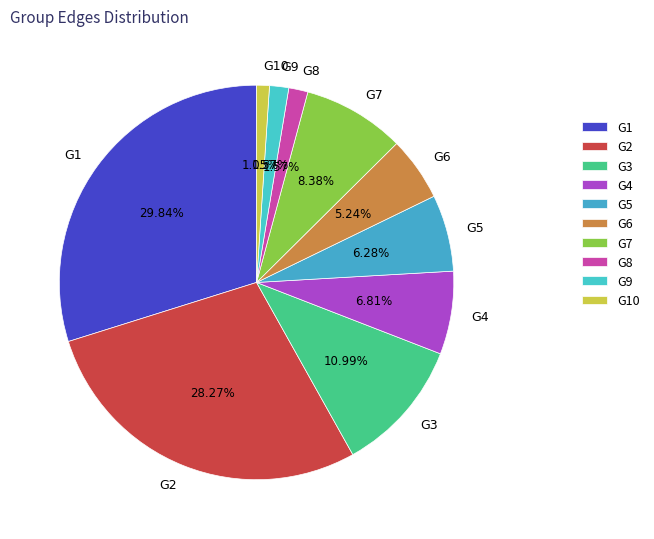

Does G8 represent more than half of the total?

No